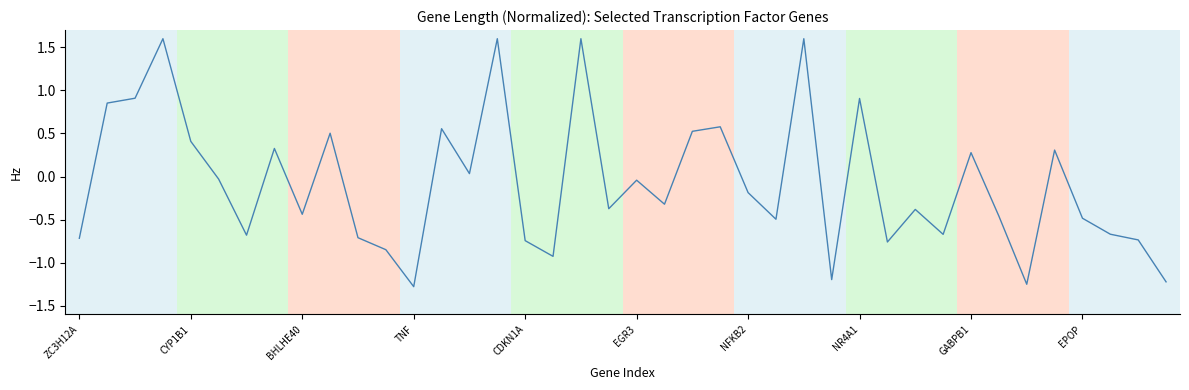

What is the greatest value displayed?

1.6